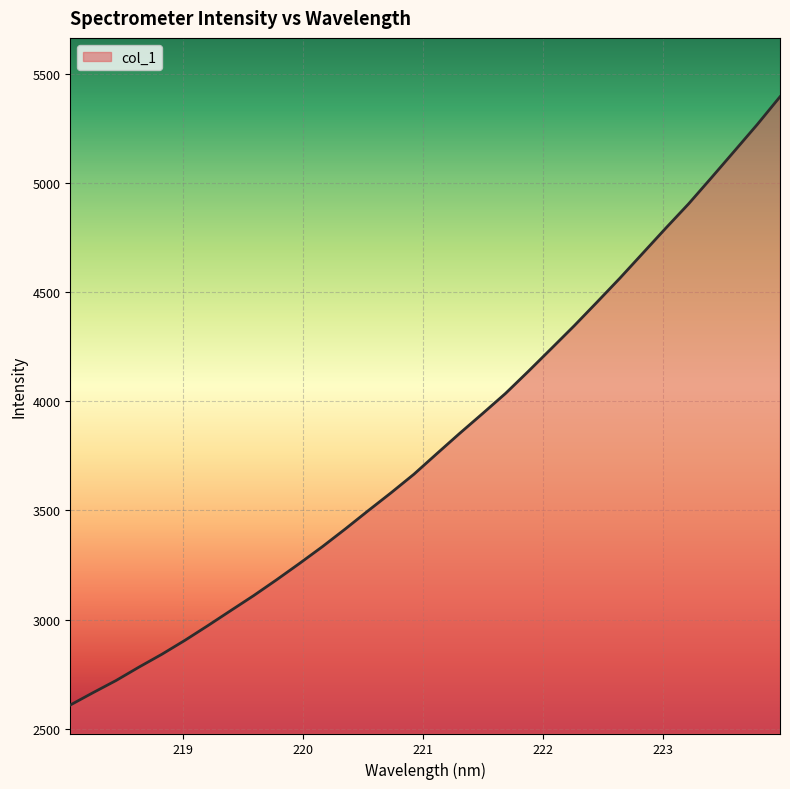

What is the maximum value shown in the chart?

5394.9